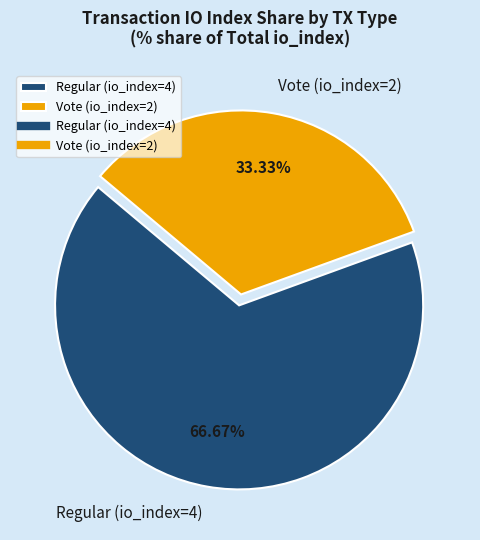

What percentage is the Vote (io_index=2) slice, to the nearest percent?

33%